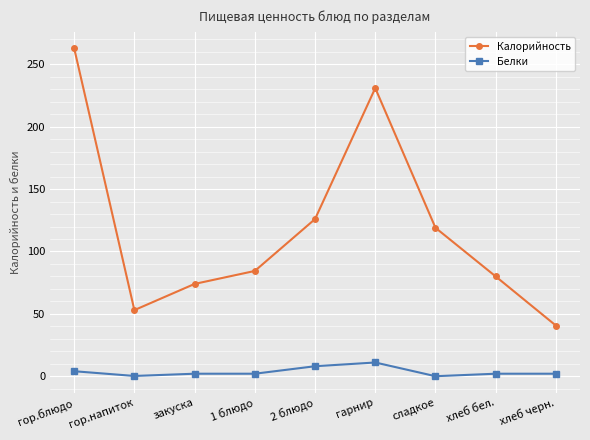

Between 2 блюдо and сладкое, which series saw the biggest shift?

Белки